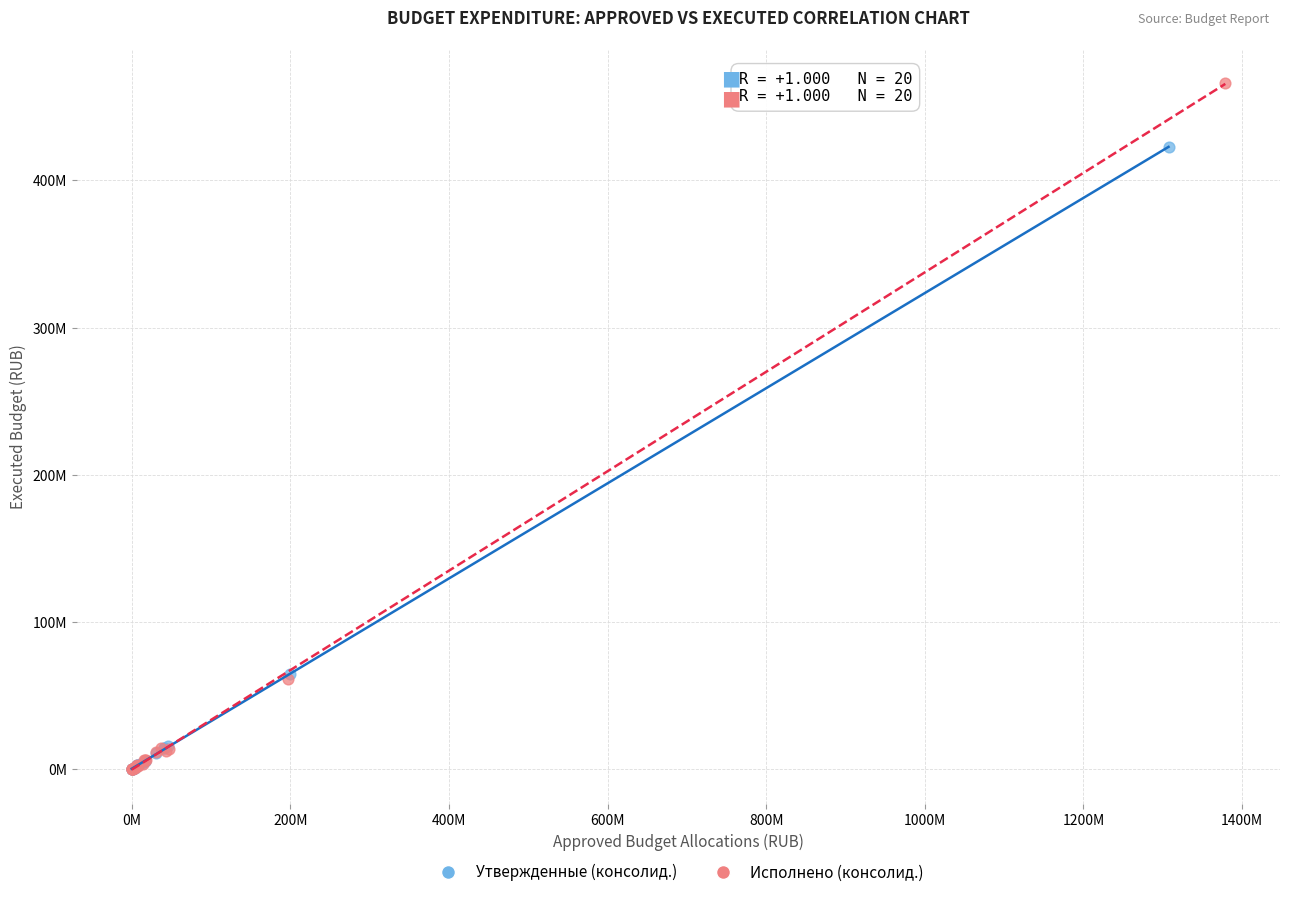

What are all the series names shown in the legend?

Утвержденные (консолид.), Исполнено (консолид.)